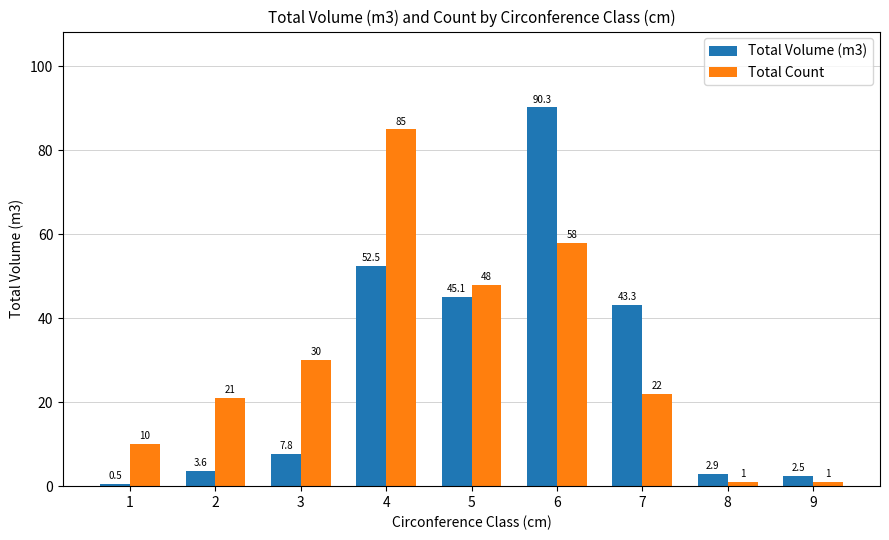

Which series has the largest range (max minus min)?

Total Volume (m3)